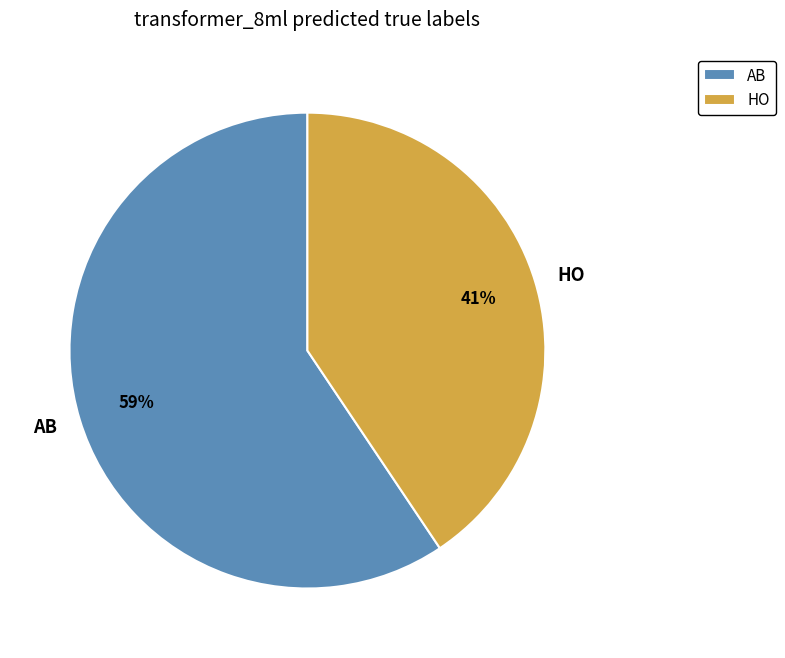

Which slice is the smallest?

HO